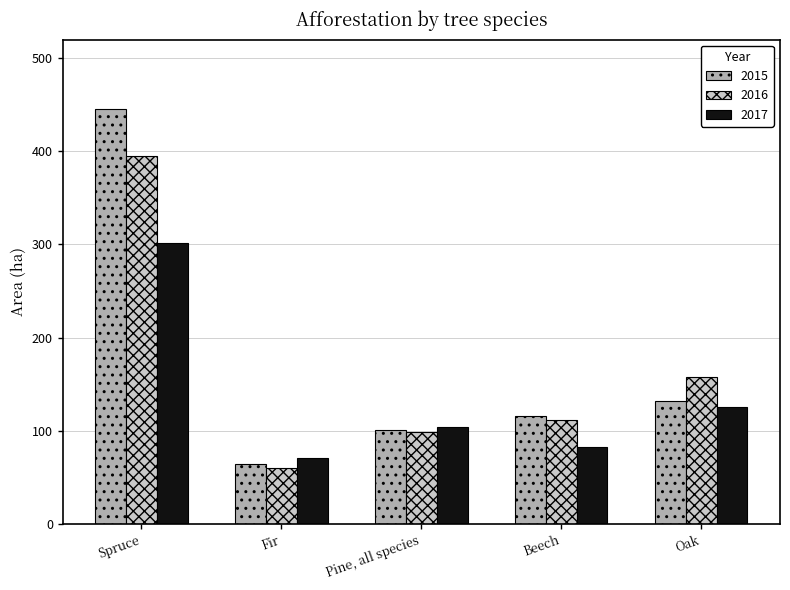

What is the smallest value displayed?

60